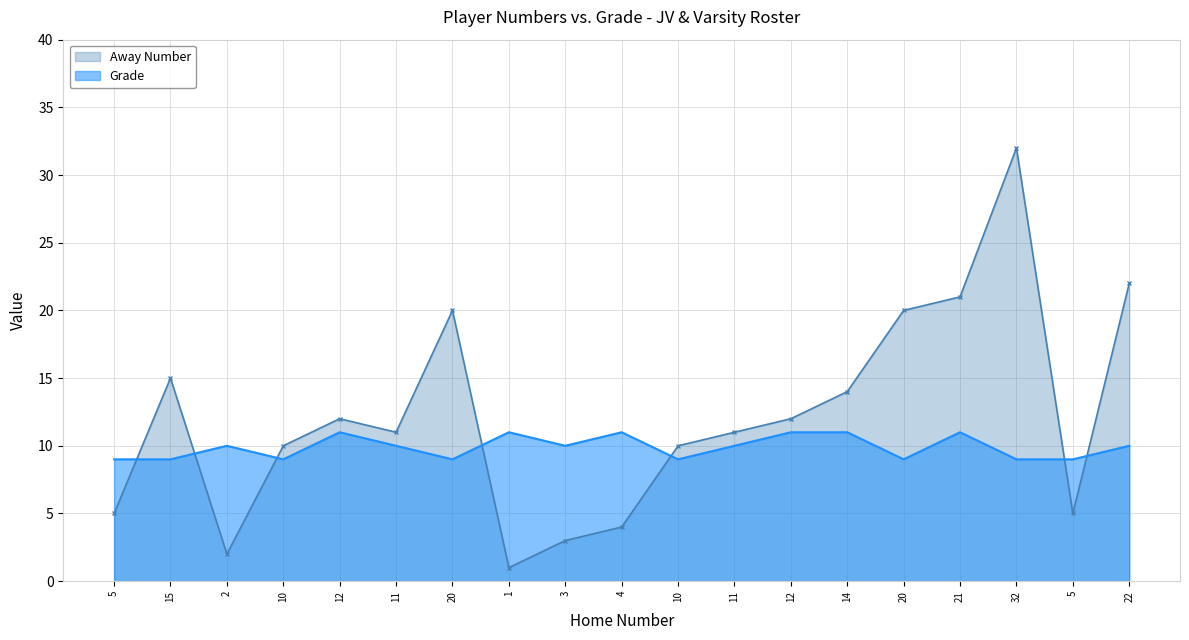

What value does the Away Number series have at 22, to the nearest 10?

20